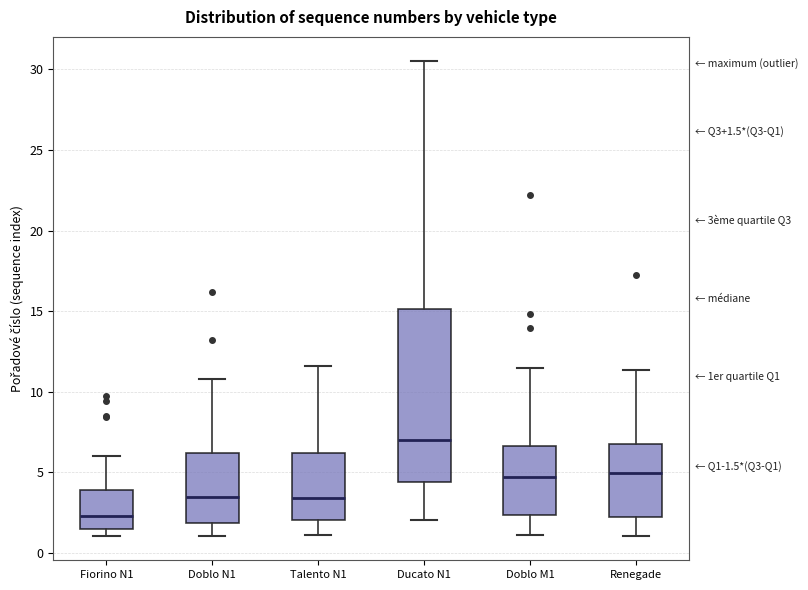

Which box has the highest median line?

Ducato N1